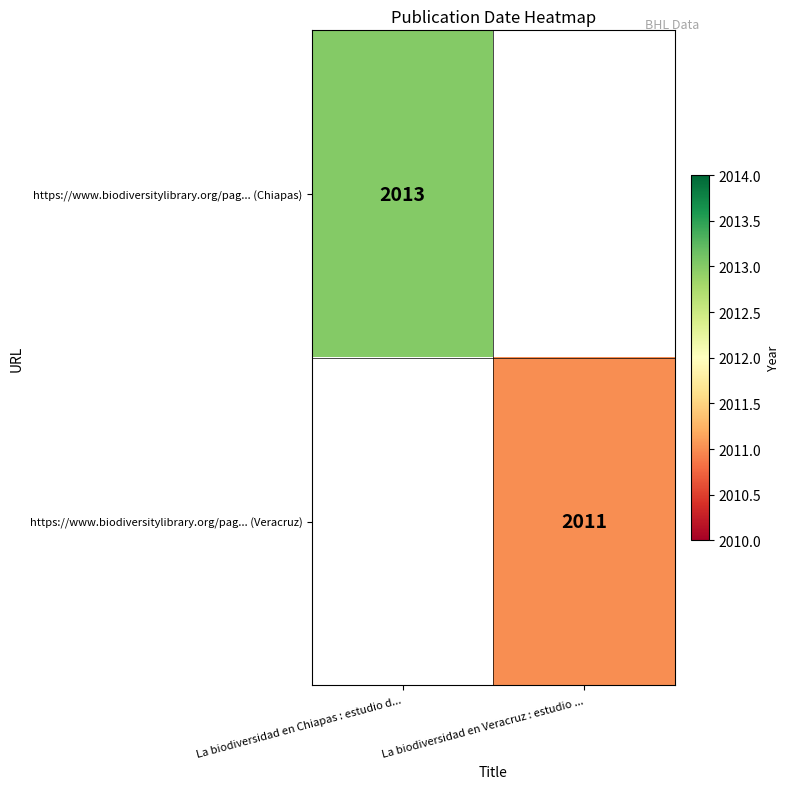

Is it true that https://www.biodiversitylibrary.org/pag... (Veracruz) equals 3465 at La biodiversidad en Veracruz : estudio ...?

False